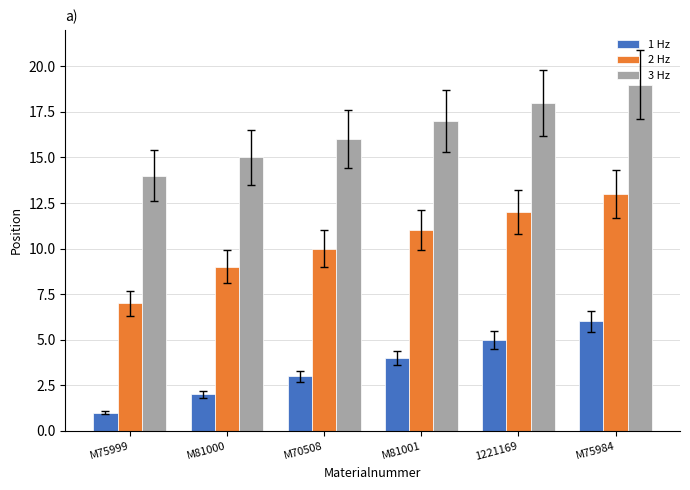

Read the 2 Hz value at M81000.

9